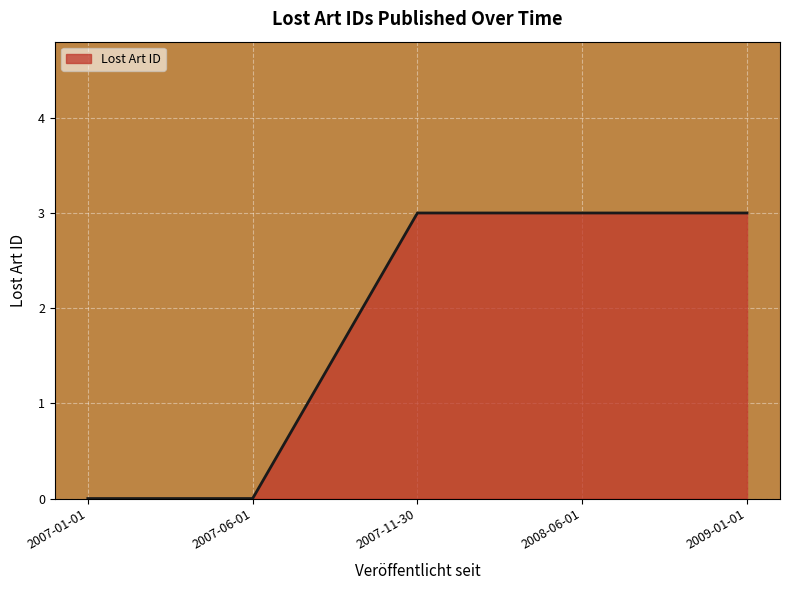

Between 2009-01-01 and 2007-06-01, which is larger?

2009-01-01